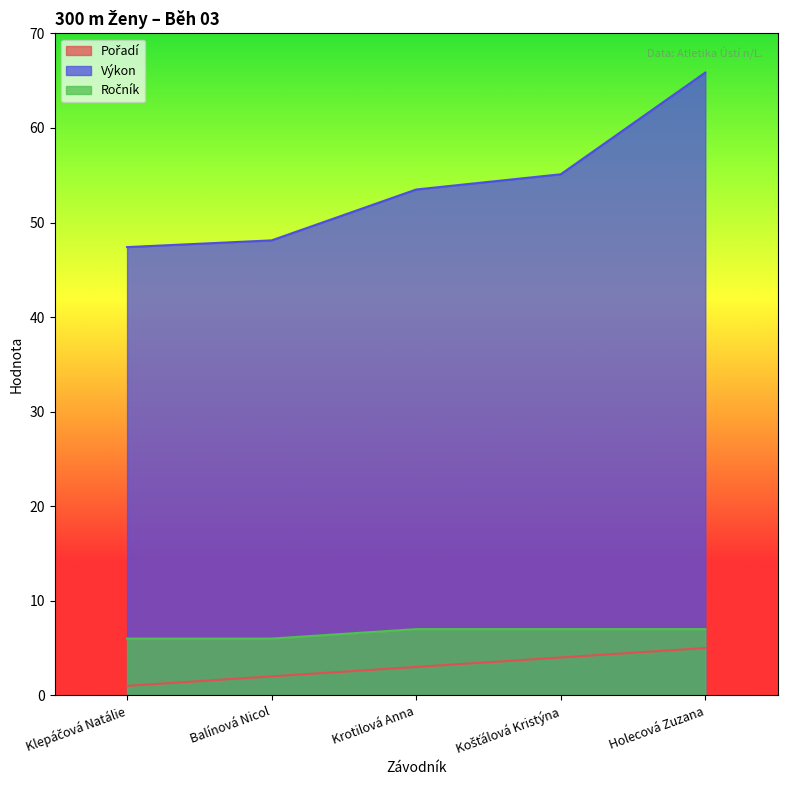

Is it true that Pořadí equals 5.0 at Holecová Zuzana?

True